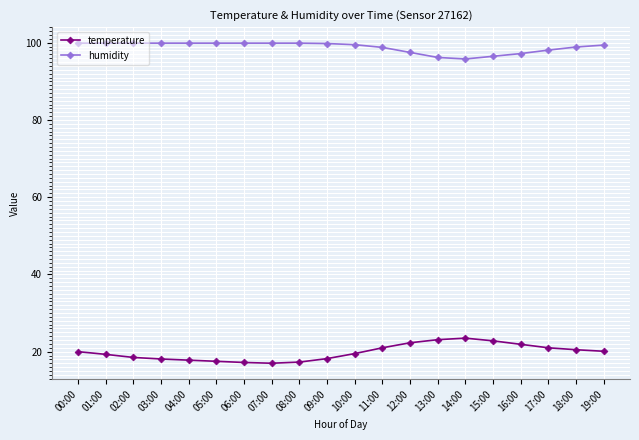

What position from the left is 14:00?

15